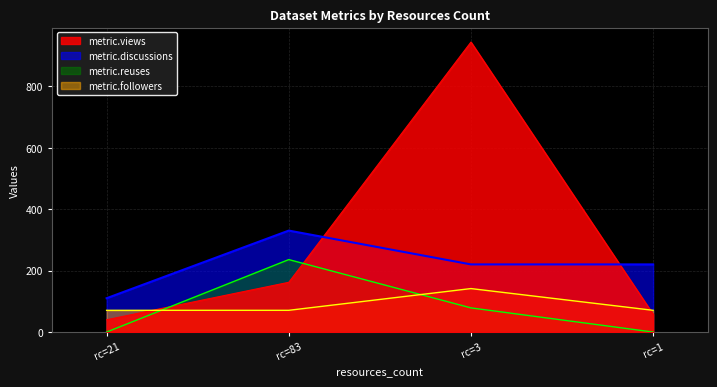

Is the value of metric.followers at rc=1 greater than the value of metric.discussions at rc=3?

No